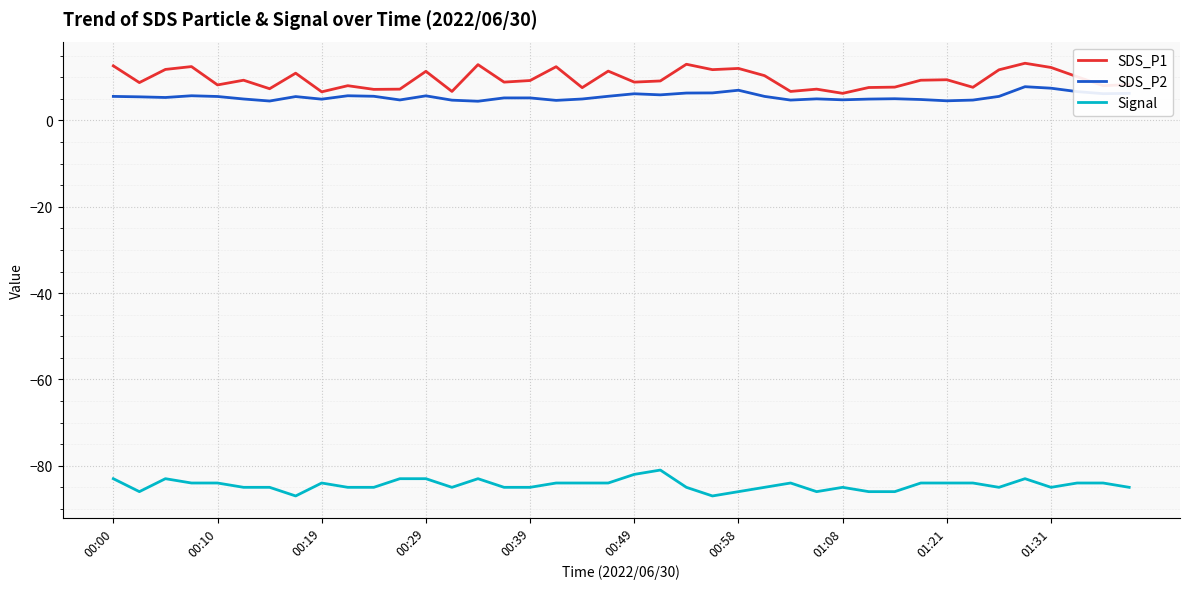

Rank the series by their maximum value, from highest to lowest.

SDS_P1, SDS_P2, Signal